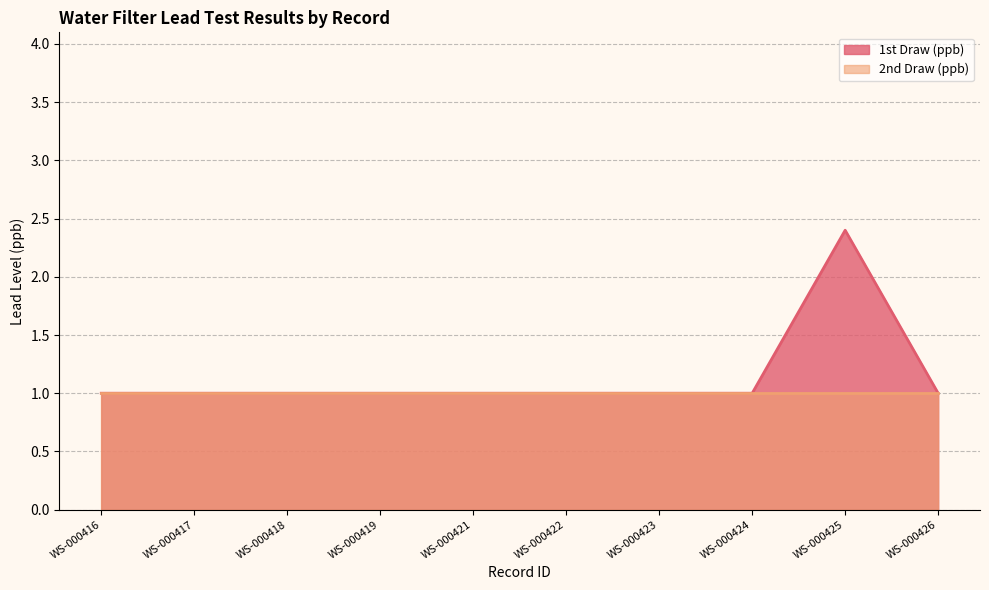

What is the approximate value at WS-000421?

1.0